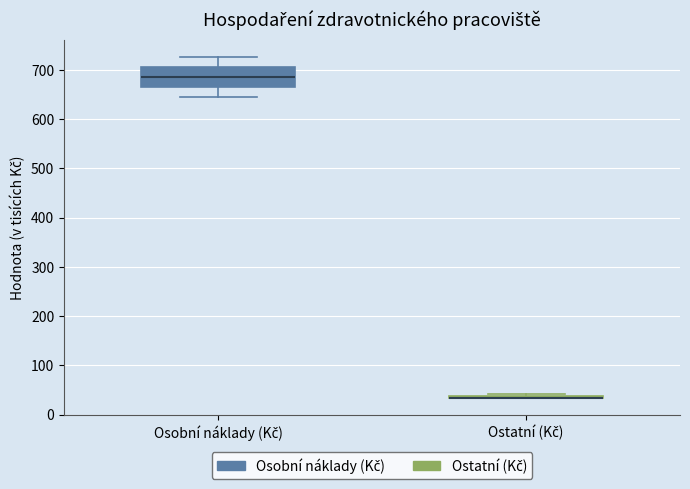

Where is the upper edge of the box for Ostatní (Kč) on the y-axis? The values are not printed on the chart, so give them approximately, as read against the axis.

40